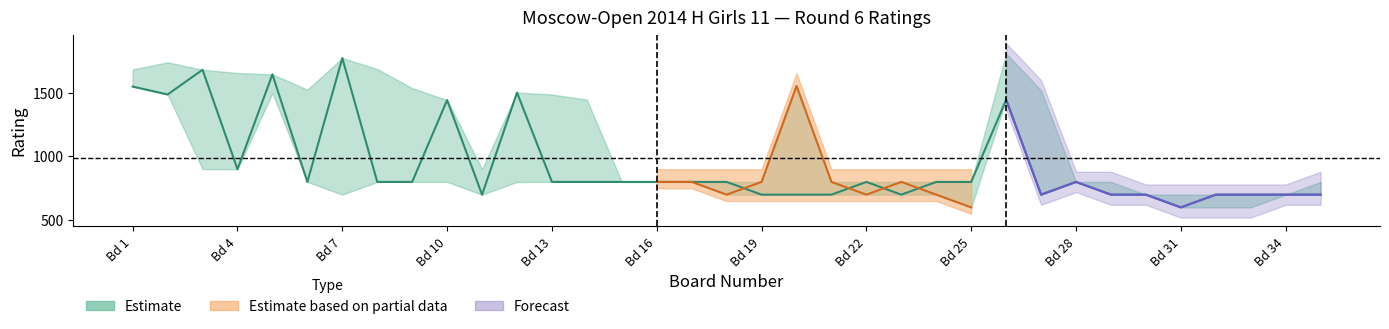

Which label corresponds to the largest value in the chart?

Bd 7